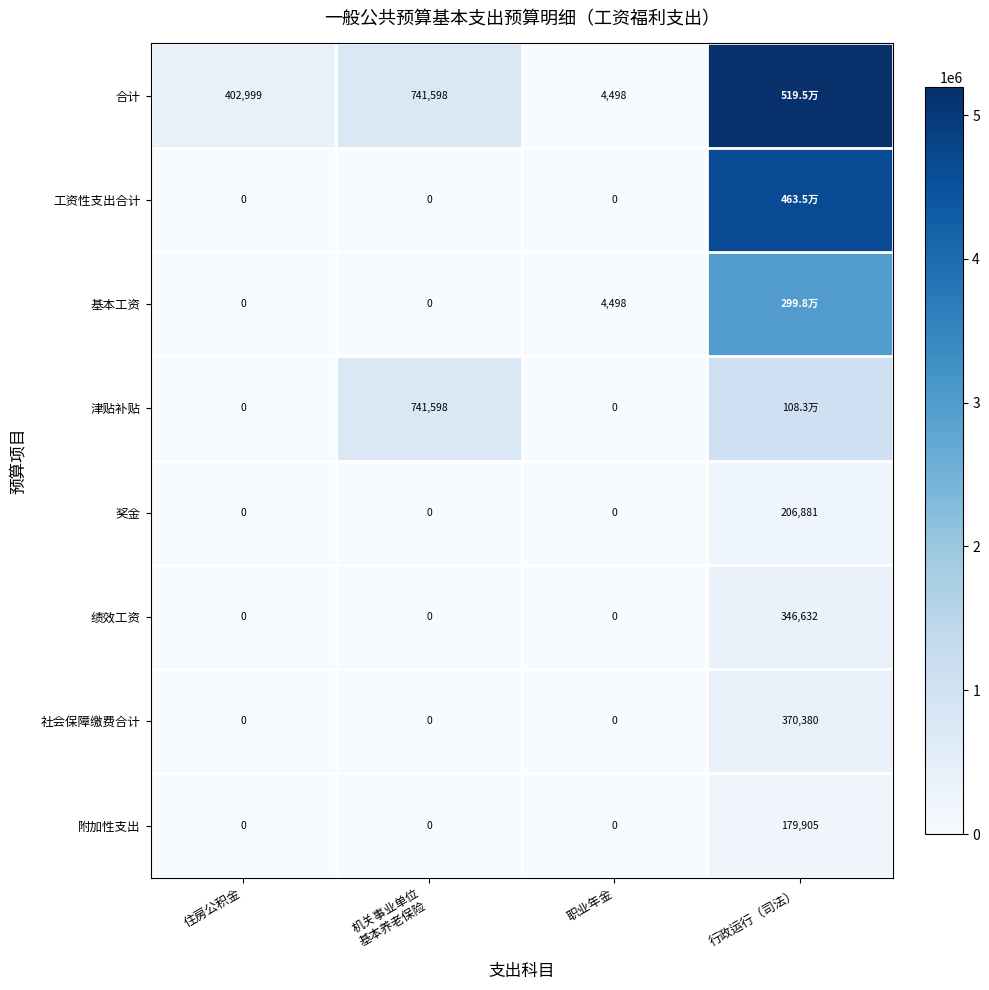

True or false: 奖金 has a value of 0.0 at 职业年金.

True